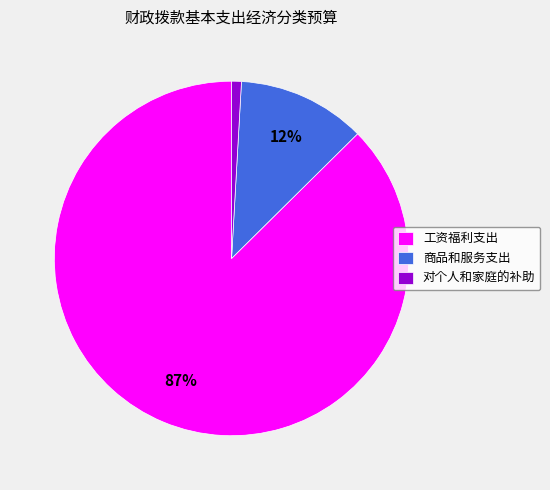

Do 对个人和家庭的补助 and 商品和服务支出 together represent more than half of the pie?

No